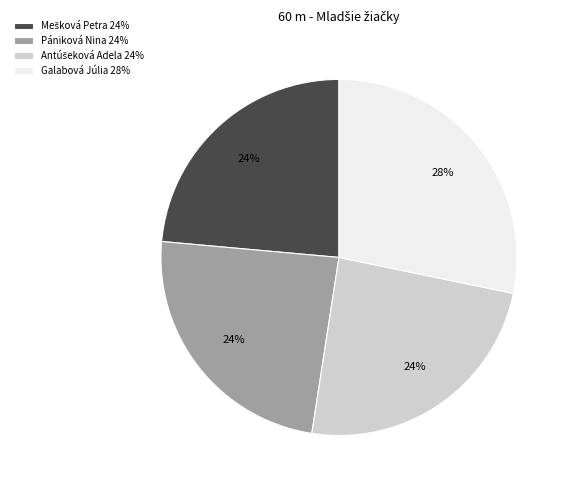

To the nearest percent, what is the average slice percentage?

25%